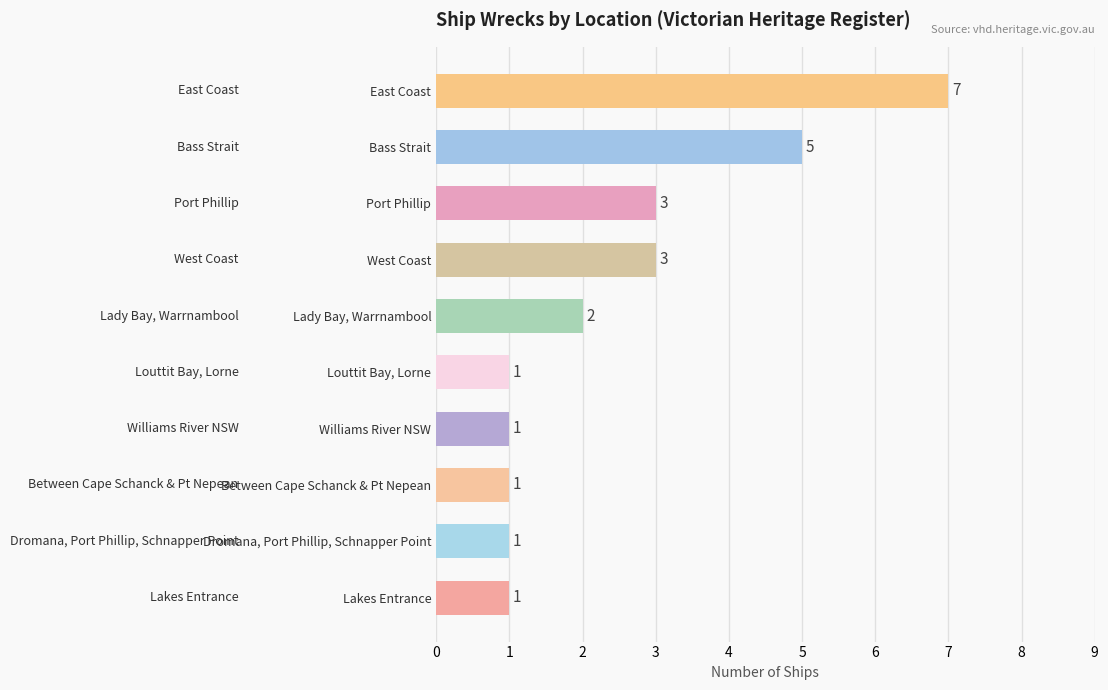

The value at East Coast is 7. True or false?

True